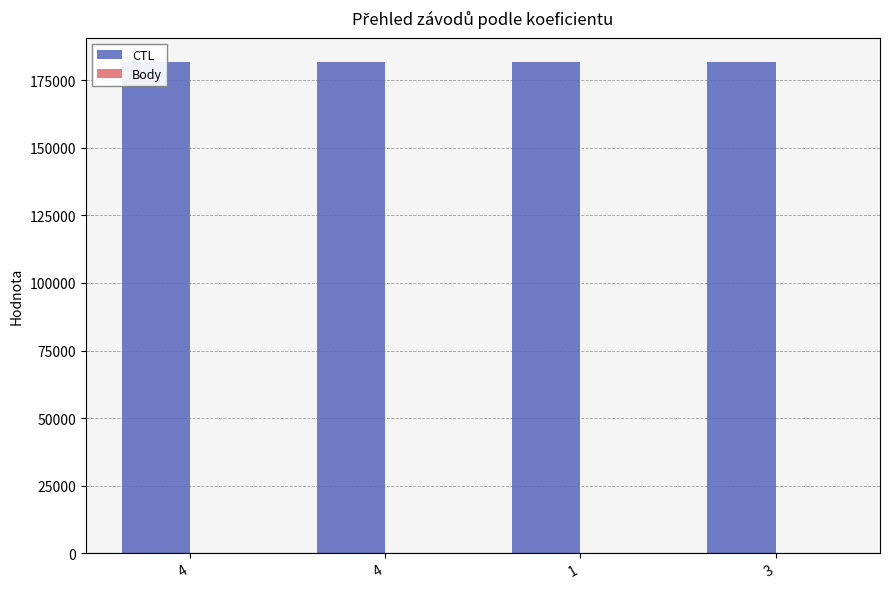

At which label does Body reach its minimum?

3